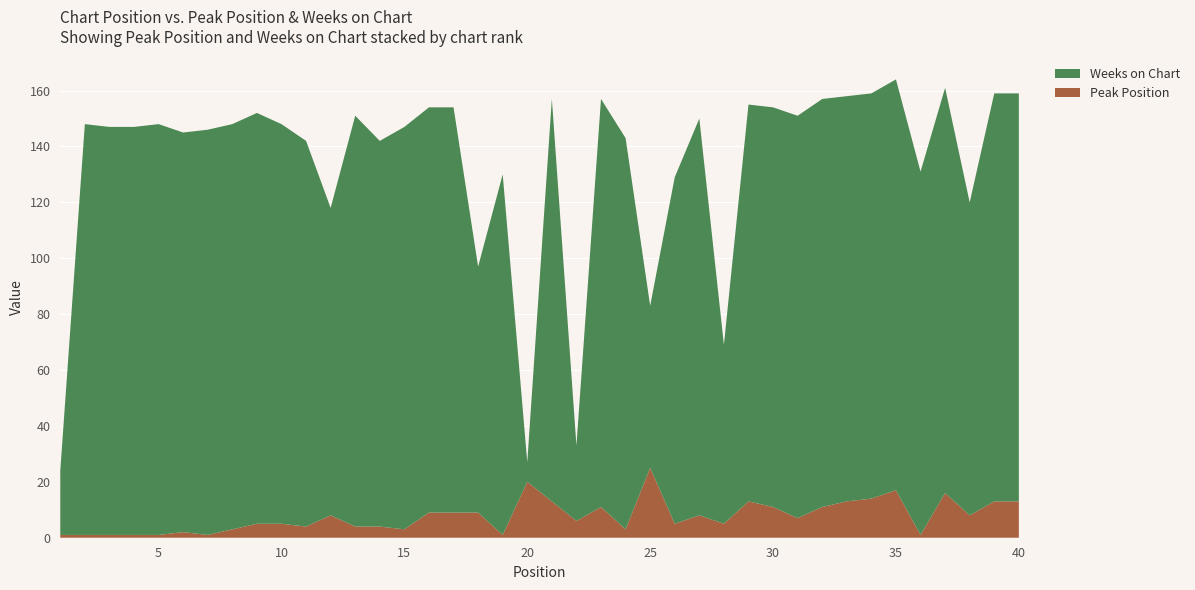

Reading right to left, what are all the values shown in this chart?

Peak Position: 40=13	39=13	38=8	37=16	36=1	35=17	34=14	33=13	32=11	31=7	30=11	29=13	28=5	27=8	26=5	25=25	24=3	23=11	22=6	21=13	20=20	19=1	18=9	17=9	16=9	15=3	14=4	13=4	12=8	11=4	10=5	9=5	8=3	7=1	6=2	5=1	4=1	3=1	2=1	1=1
Weeks on Chart: 40=146	39=146	38=112	37=145	36=130	35=147	34=145	33=145	32=146	31=144	30=143	29=142	28=64	27=142	26=124	25=58	24=140	23=146	22=27	21=144	20=7	19=129	18=88	17=145	16=145	15=144	14=138	13=147	12=110	11=138	10=143	9=147	8=145	7=145	6=143	5=147	4=146	3=146	2=147	1=23